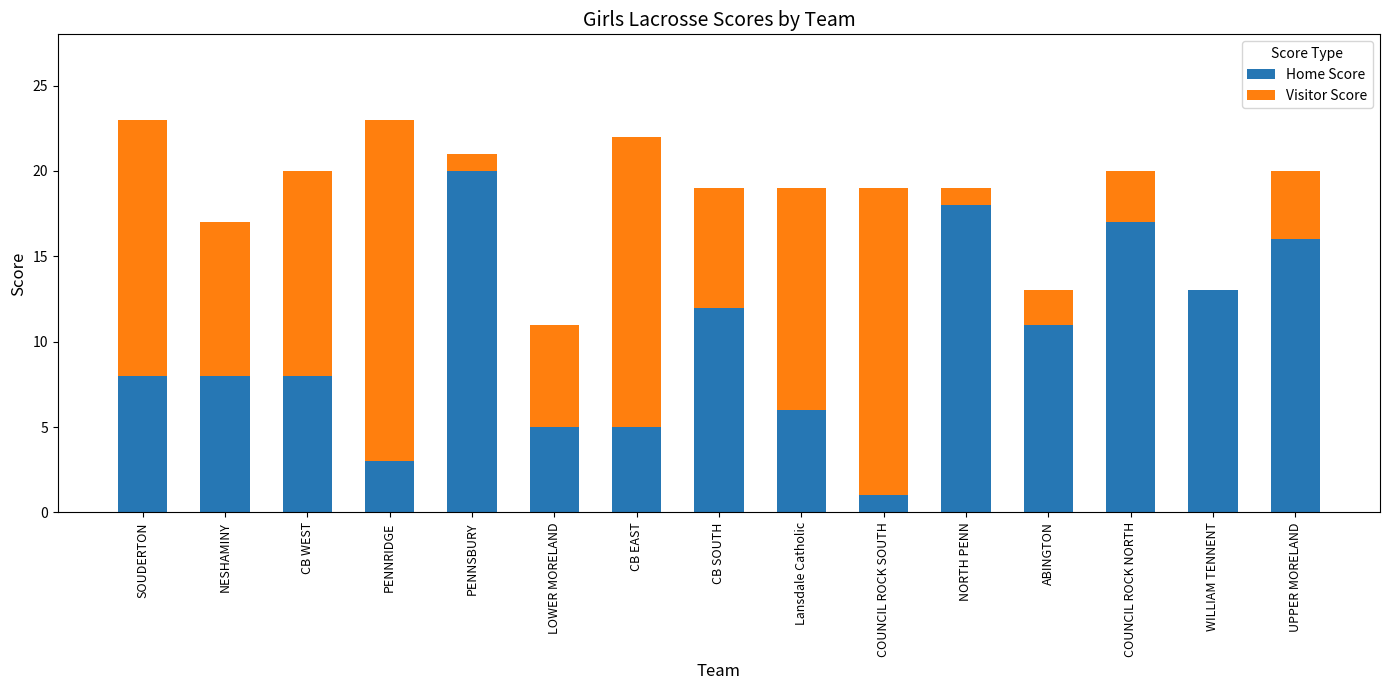

What is the sum of the Home Score values at Lansdale Catholic and PENNRIDGE?

9